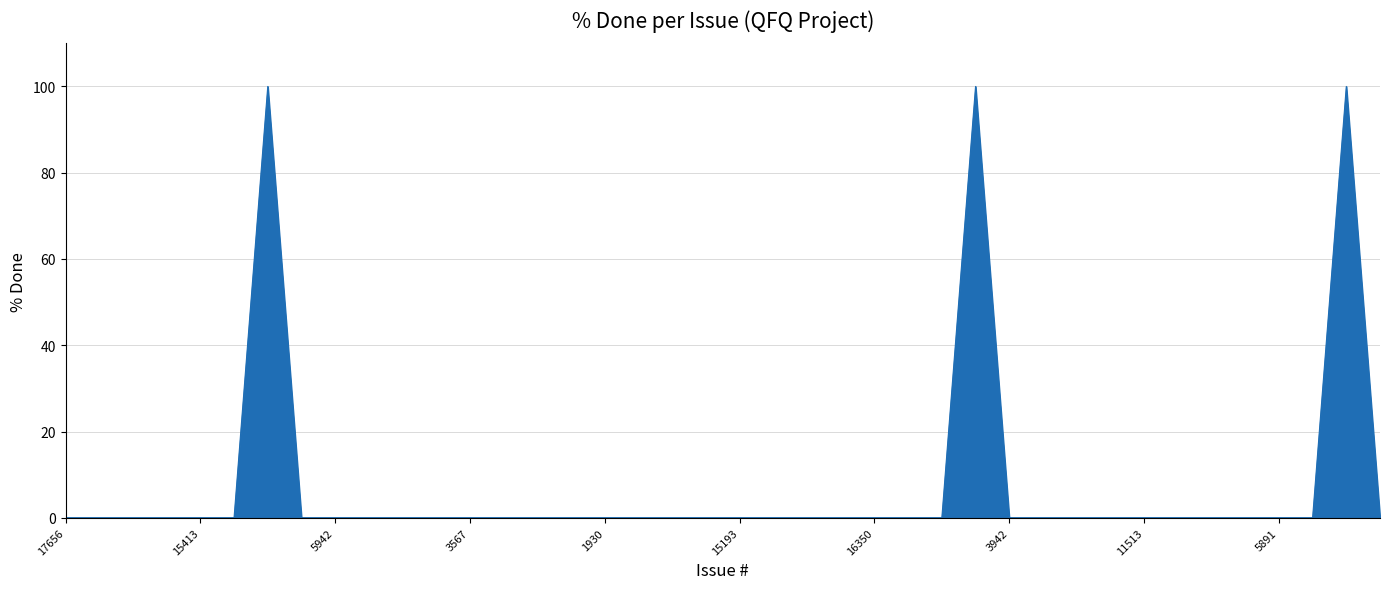

What is the greatest value displayed?

100